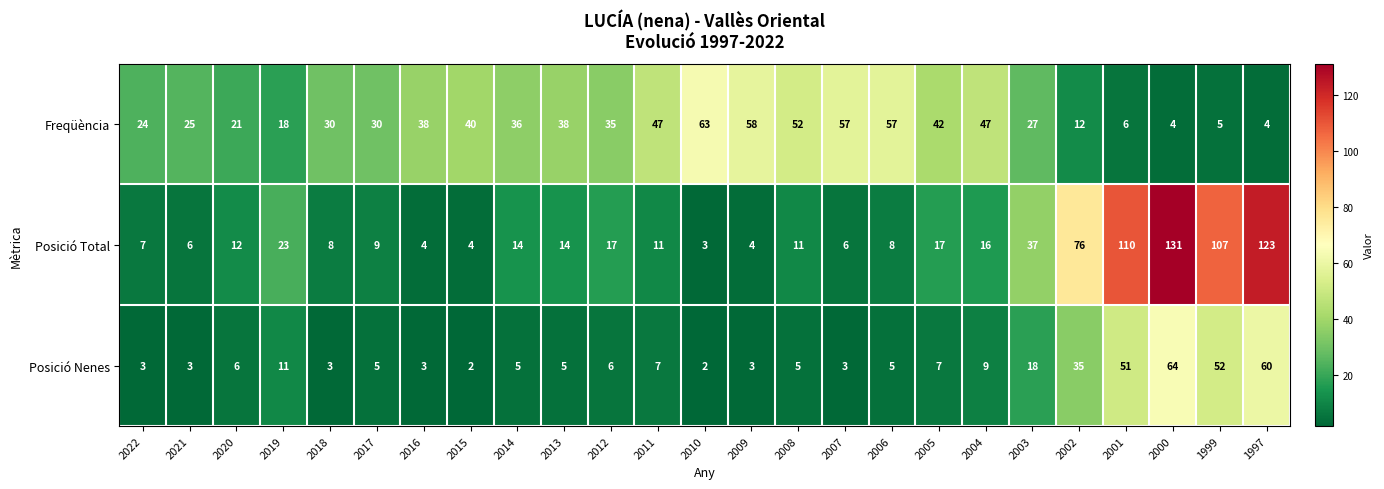

What is the smallest value displayed?

2